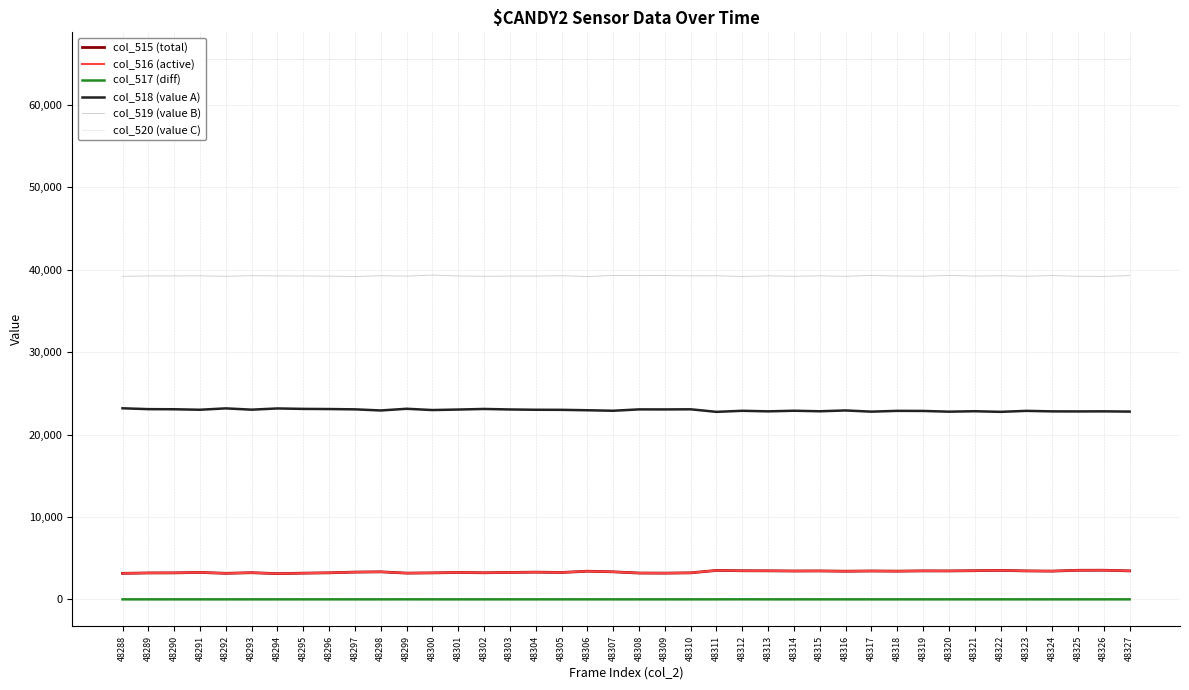

At which category does col_517 (diff) reach its first local peak?

48299